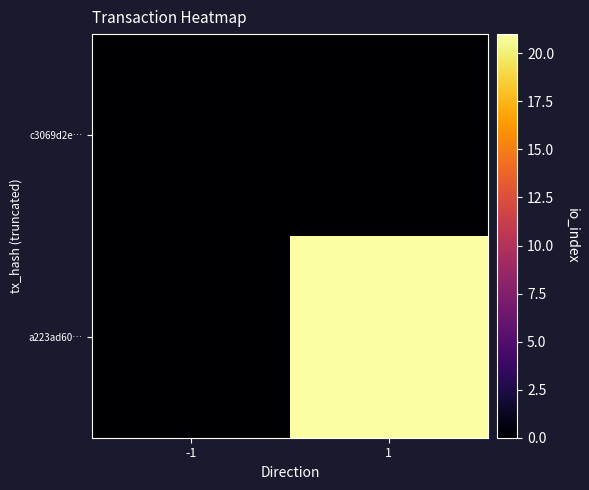

Between 1 and -1, which is larger?

1